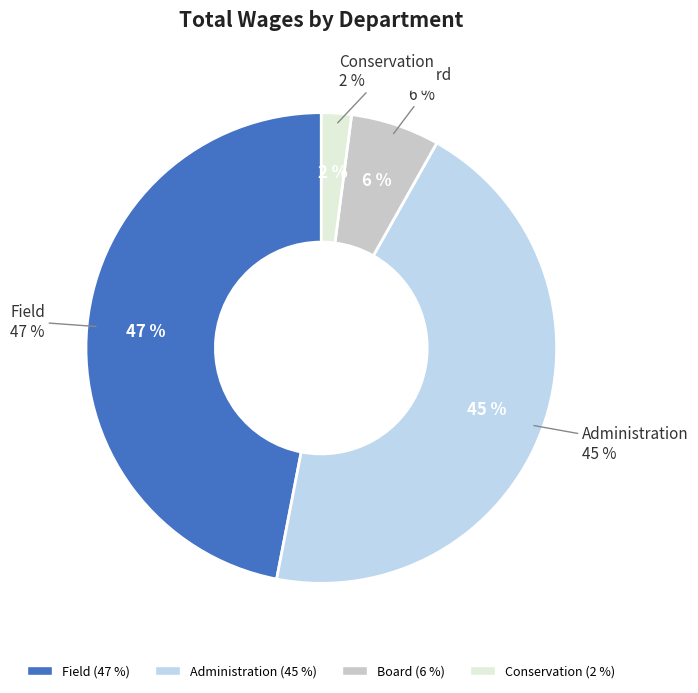

Count the number of slices in the pie.

4